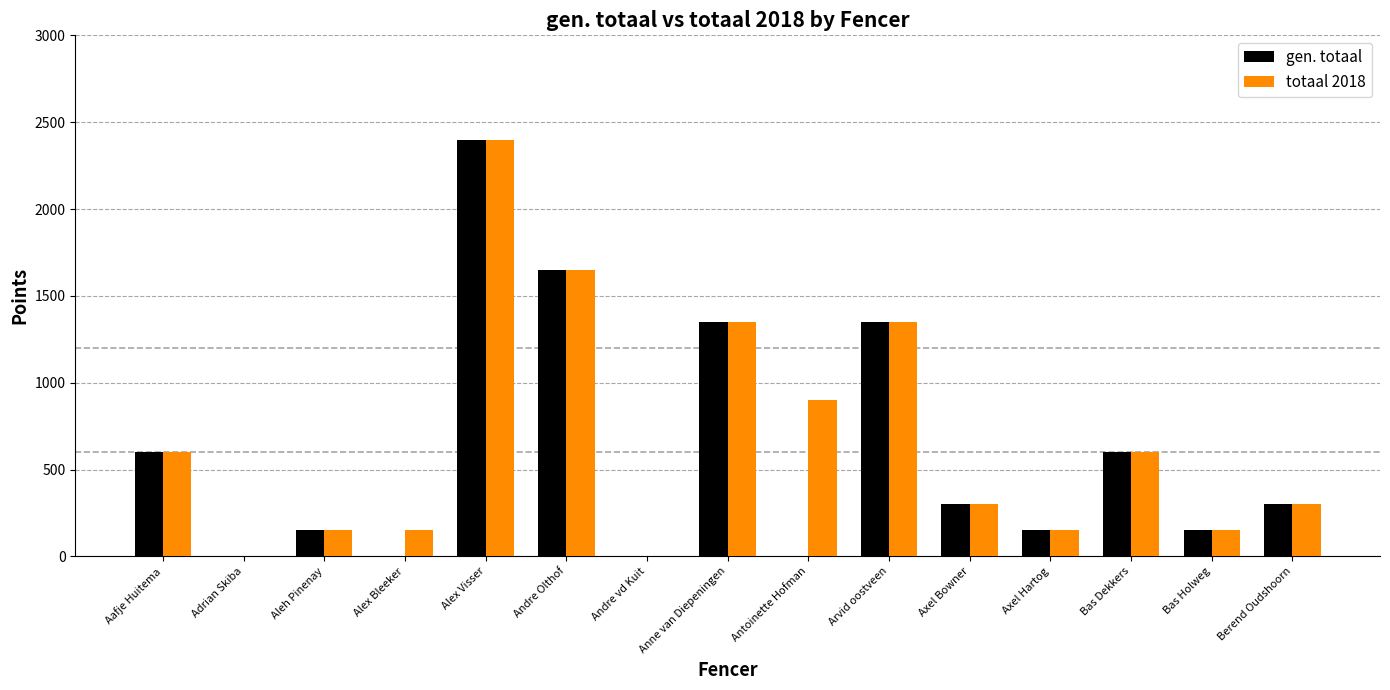

What value does the totaal 2018 series have at Axel Hartog?

150